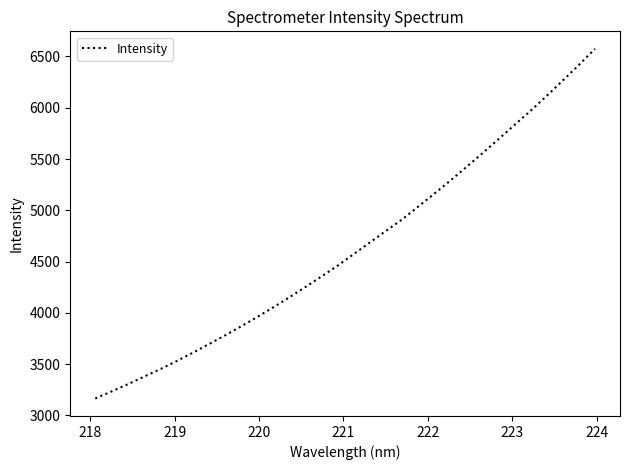

What is the greatest value displayed?

6574.8